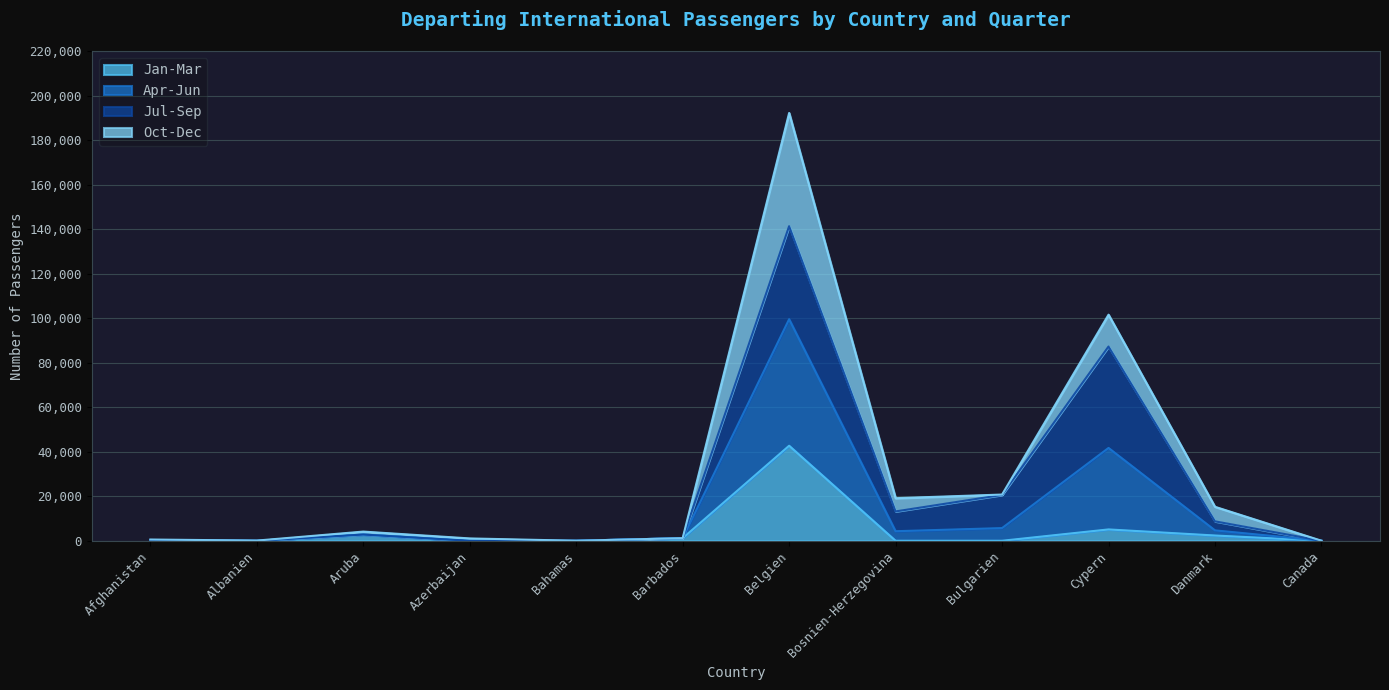

How many values in the Apr-Jun series are below 2800?

6